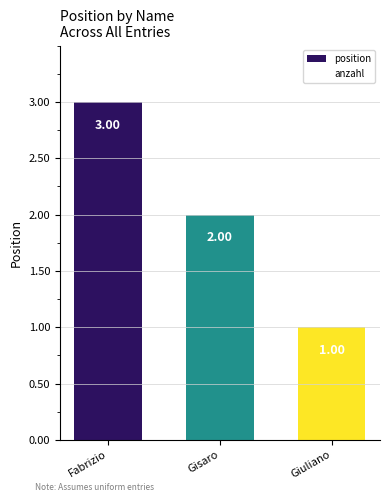

Which has a higher value, Giuliano or Fabrizio?

Fabrizio